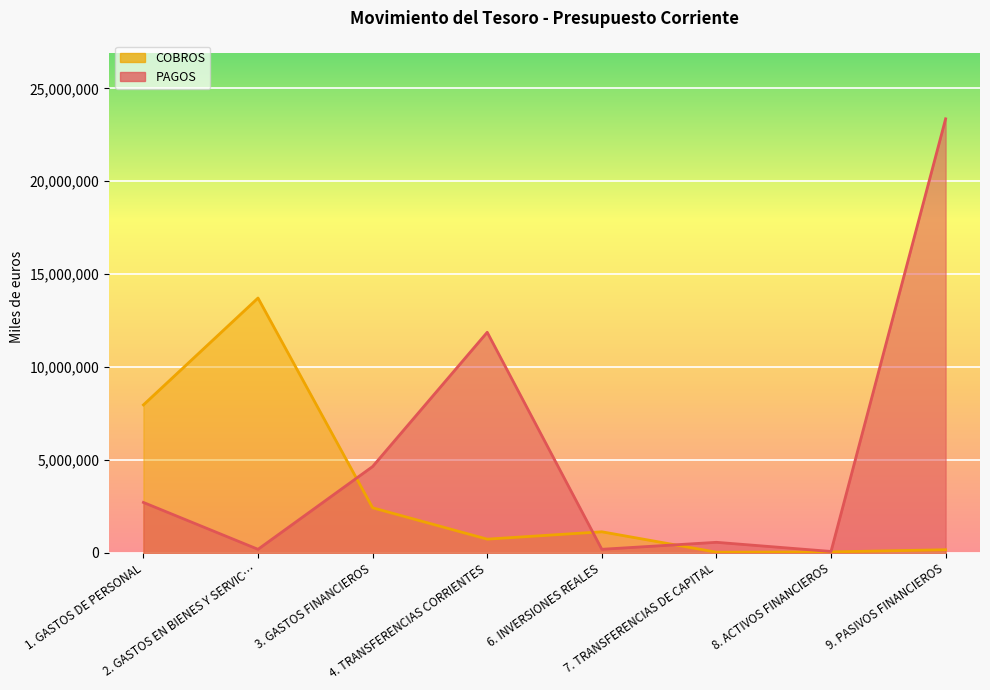

In COBROS, how many points are lower than both neighbors (excluding endpoints)?

2